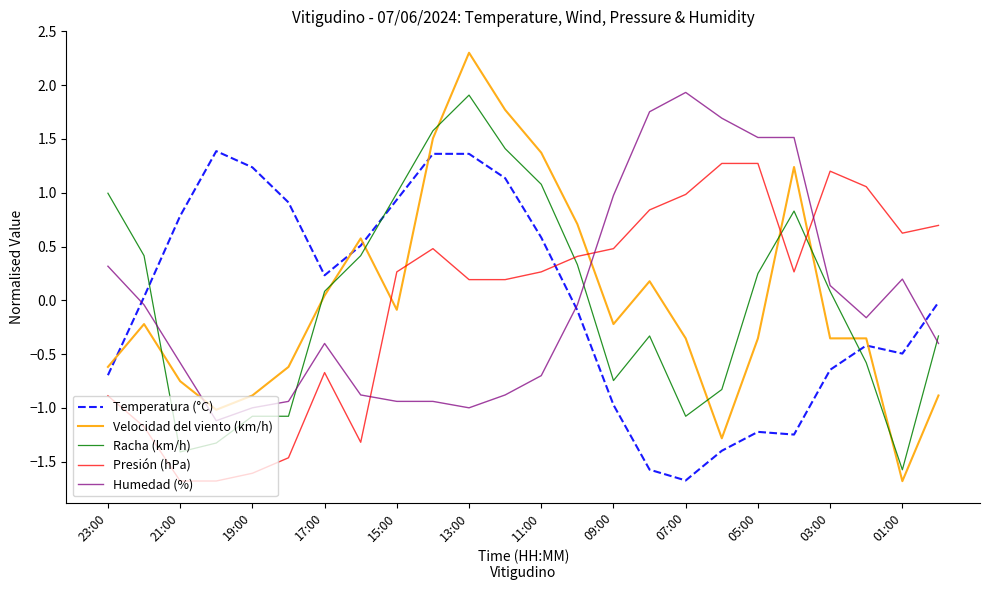

What is the highest value of the Presión (hPa) series?

1.3